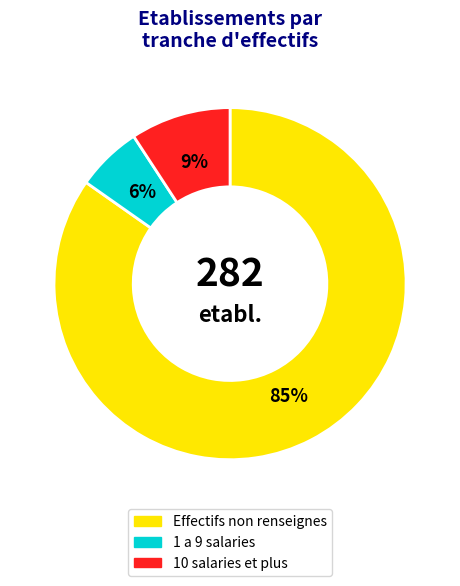

How many segments does this pie chart have?

3